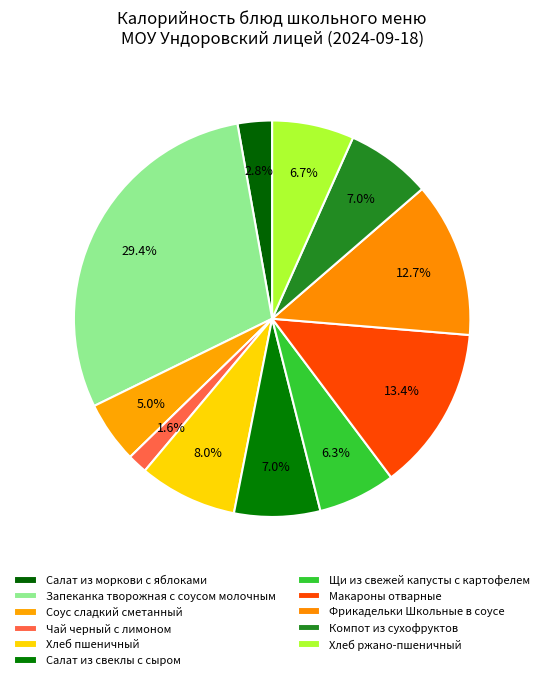

How many segments does this pie chart have?

11